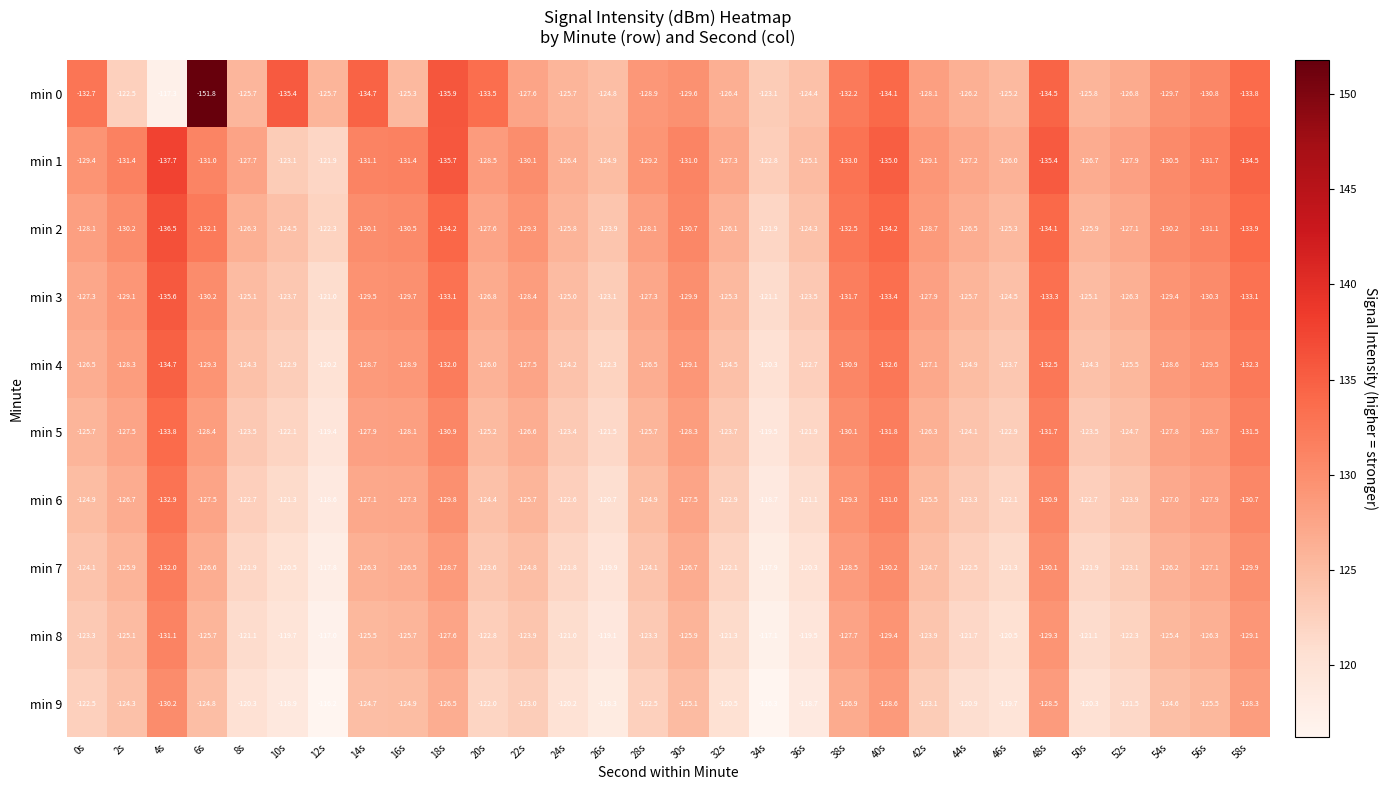

What is the difference between the maximum and minimum values in the min 0 series?

34.5